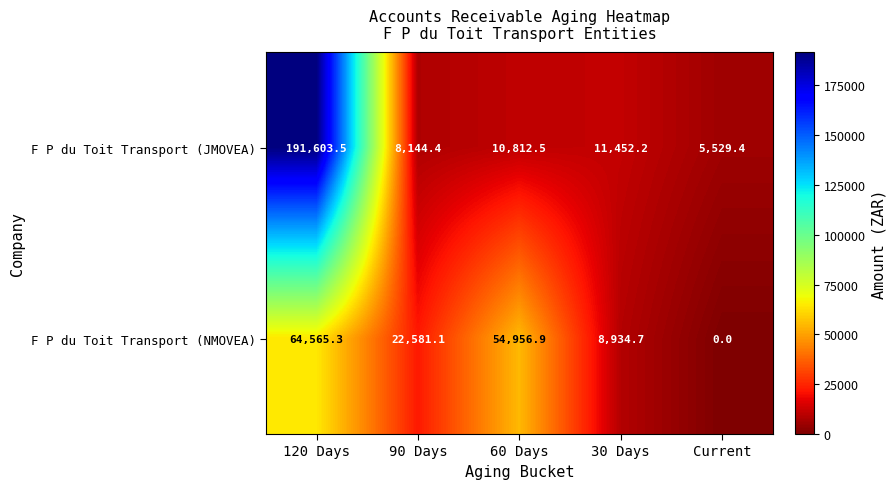

At which label is F P du Toit Transport (NMOVEA) closest to 32282?

90 Days